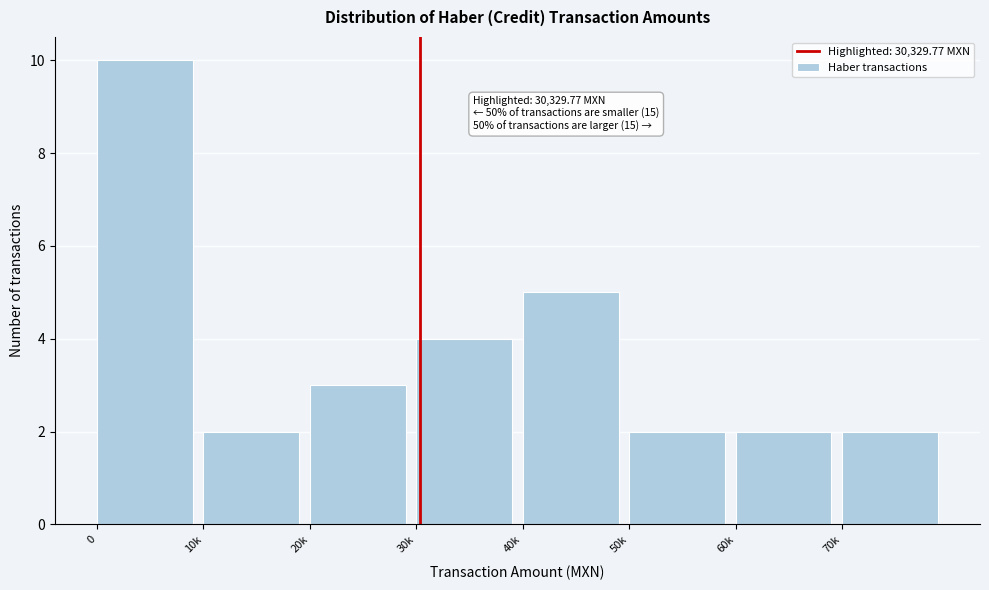

Reading left to right, what are all the values shown in this chart?

0=10	10k=2	20k=3	30k=4	40k=5	50k=2	60k=2	70k=2